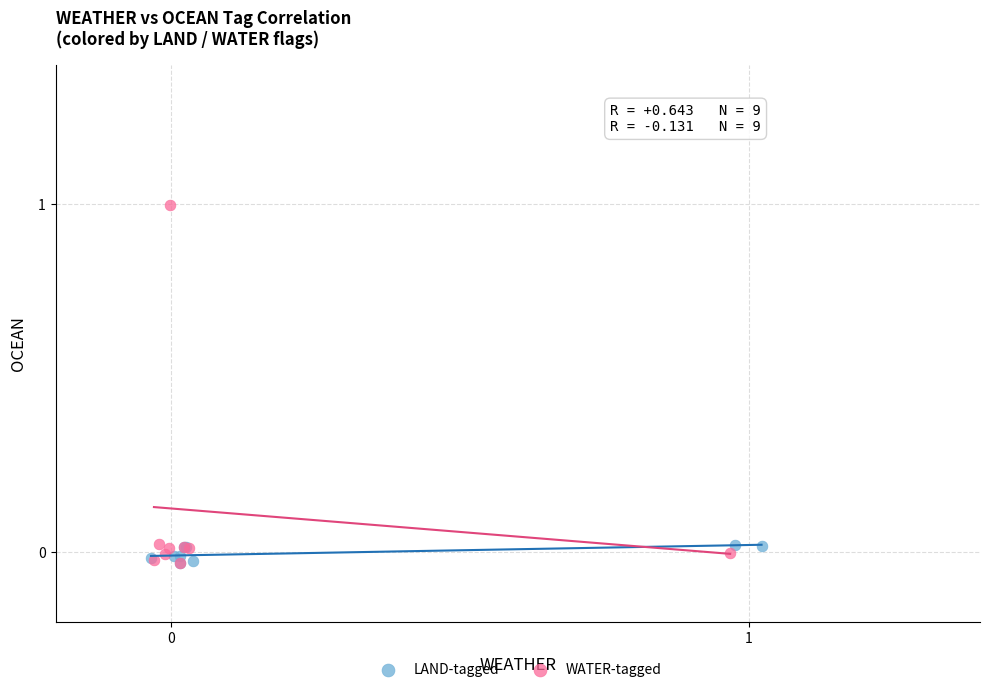

Which series has the widest spread of Y values?

WATER-tagged